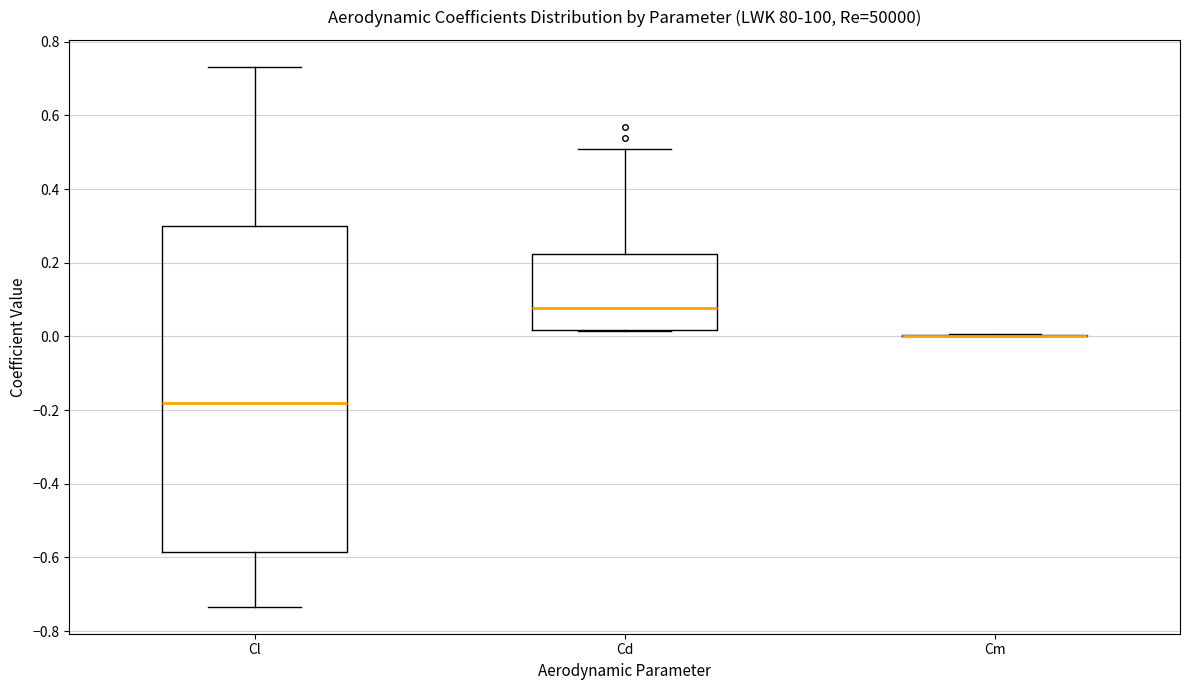

Where is the upper edge of the box for Cd on the y-axis? The values are not printed on the chart, so give them approximately, as read against the axis.

0.22